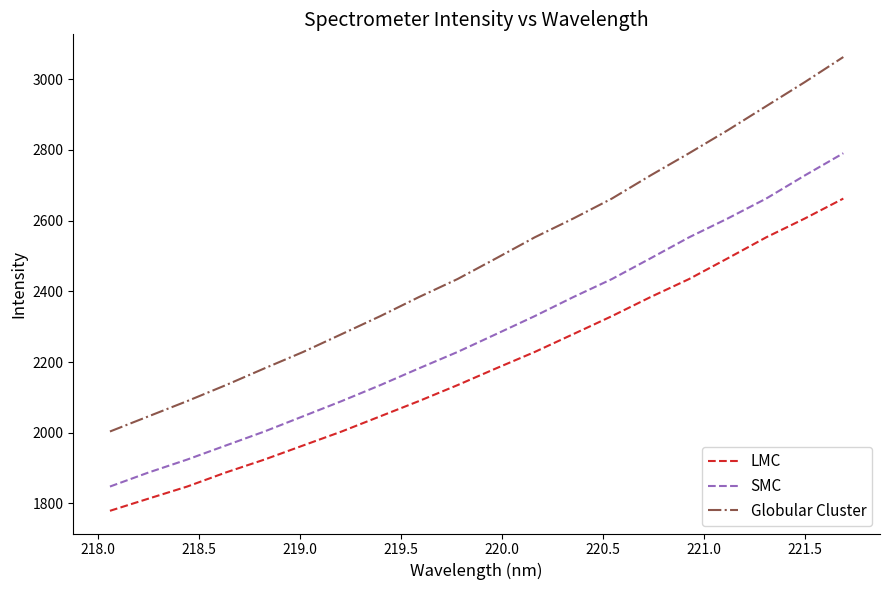

Which series has the largest total across all categories?

Globular Cluster